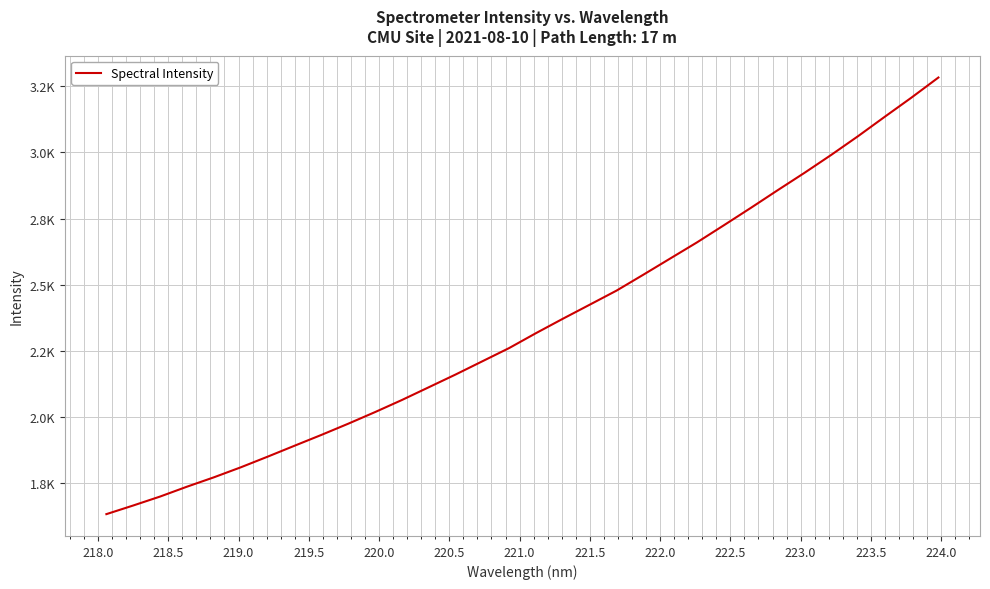

Does the chart display data point markers on the line(s)?

No